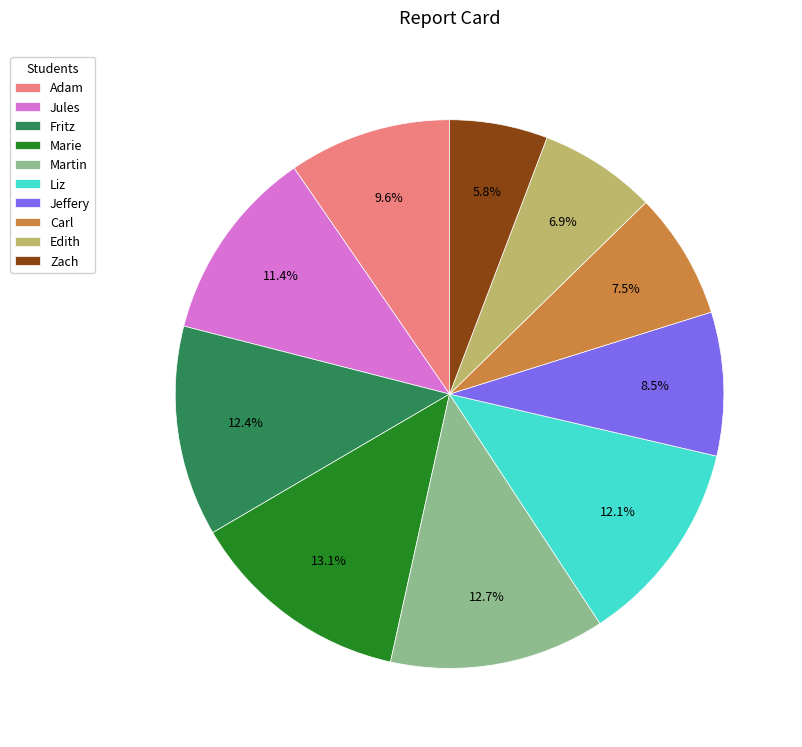

Count the number of slices in the pie.

10